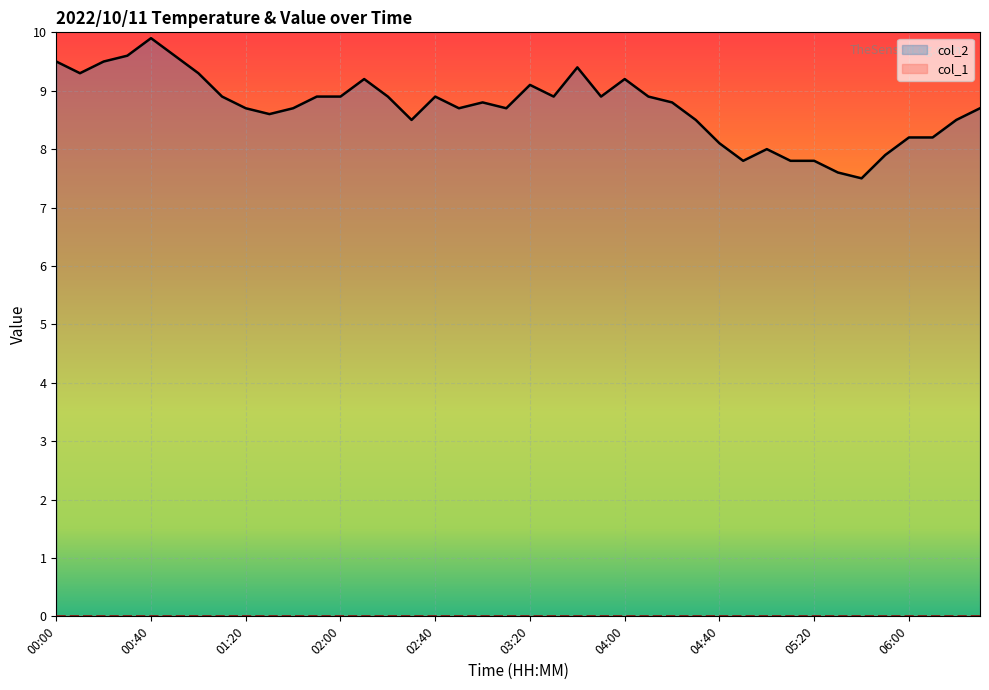

Approximately how many times larger is the value at 02:10 compared to 03:00?

1.0